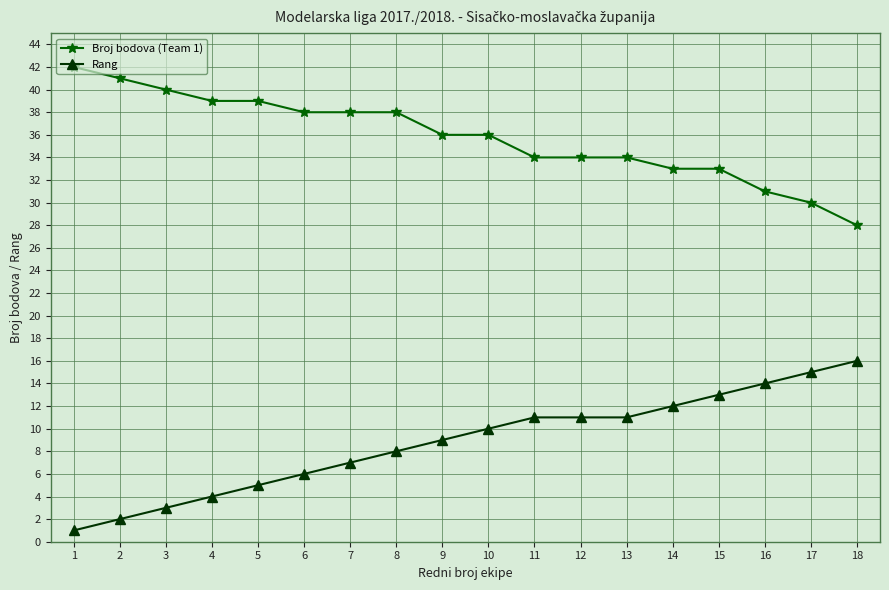

True or false: Rang and Broj bodova (Team 1) intersect in this chart.

False